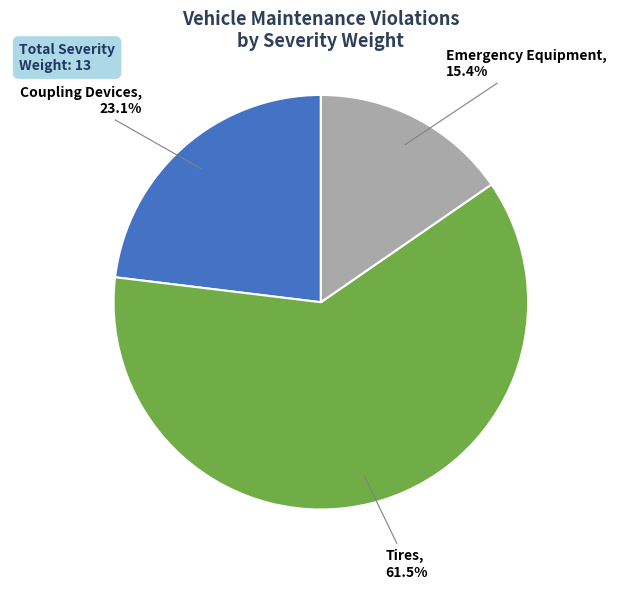

Is the sum of Coupling Devices and Emergency Equipment greater than half?

No